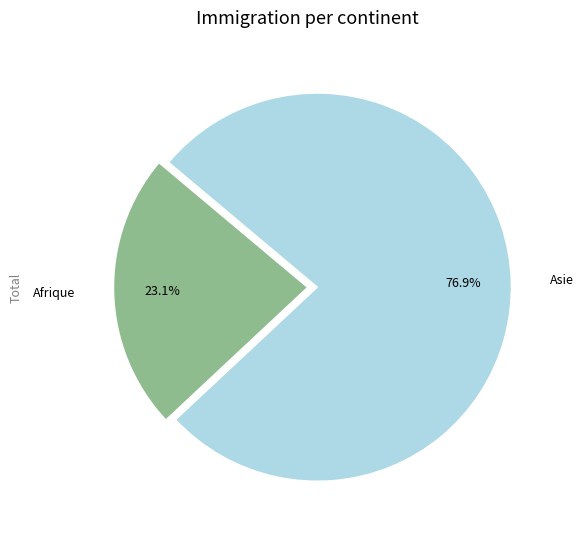

Is there a majority slice in this chart?

Yes